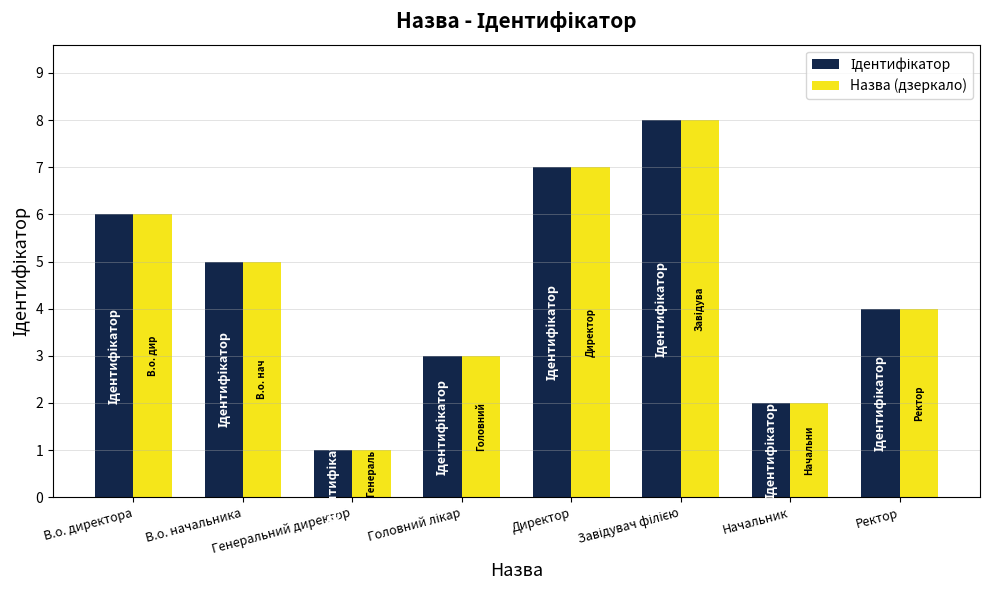

What is the sum of all Назва (дзеркало) values?

36